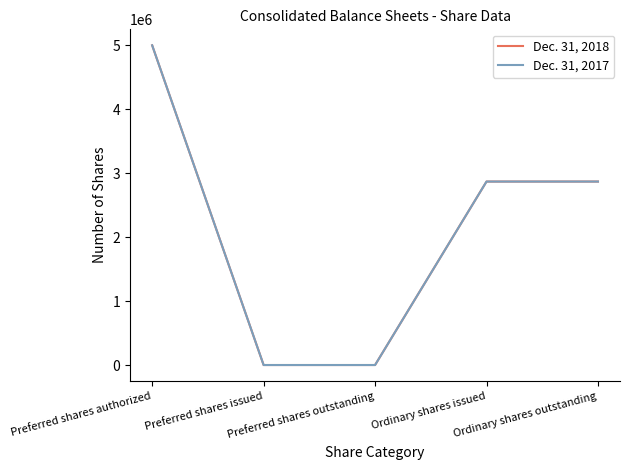

Reading left to right, list all the values displayed in this chart.

Dec. 31, 2018: Preferred shares authorized=5000000	Preferred shares issued=0	Preferred shares outstanding=0	Ordinary shares issued=2869375	Ordinary shares outstanding=2869375
Dec. 31, 2017: Preferred shares authorized=5000000	Preferred shares issued=0	Preferred shares outstanding=0	Ordinary shares issued=2869375	Ordinary shares outstanding=2869375